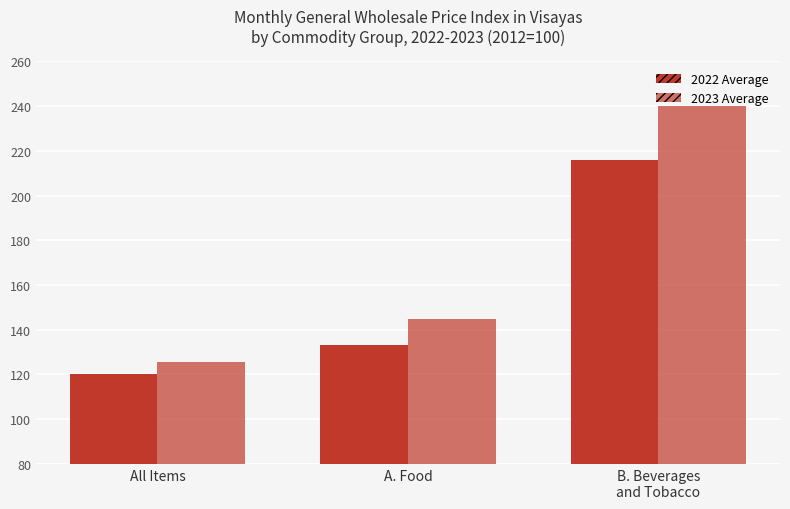

Count the number of categories in the chart.

3